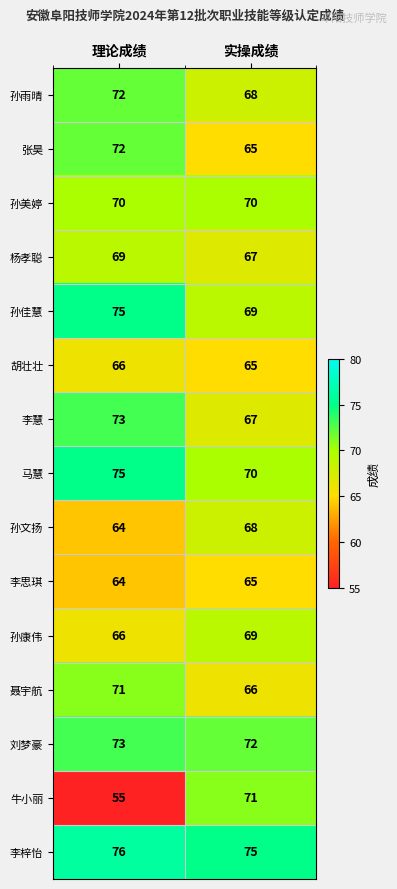

Which series changed the most between 理论成绩 and 实操成绩?

牛小丽